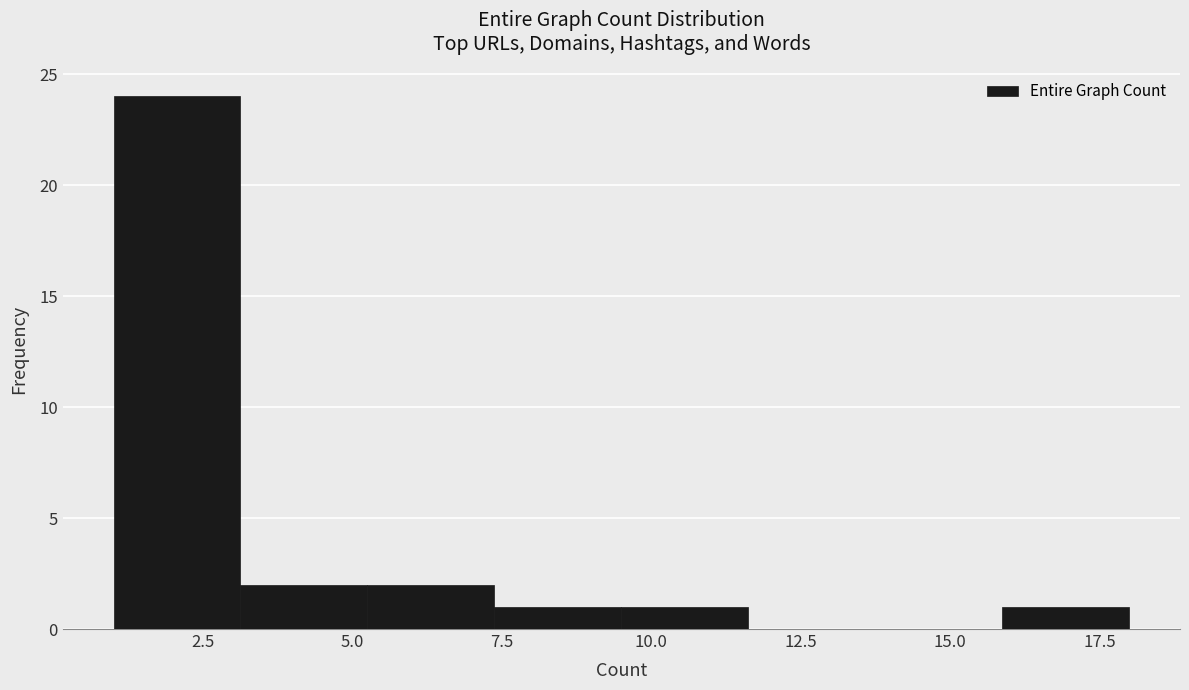

Reading left to right, transcribe this chart: for each bar, give the range it covers on the x-axis and its height. Neither the bar edges nor the heights are printed on the chart, so give them approximately, as read against the axes.

1.0 to 3.0: 24
3.0 to 5.5: 2
5.5 to 7.5: 2
7.5 to 9.5: 1
9.5 to 11.5: 1
11.5 to 14.0: 0
14.0 to 16.0: 0
16.0 to 18.0: 1